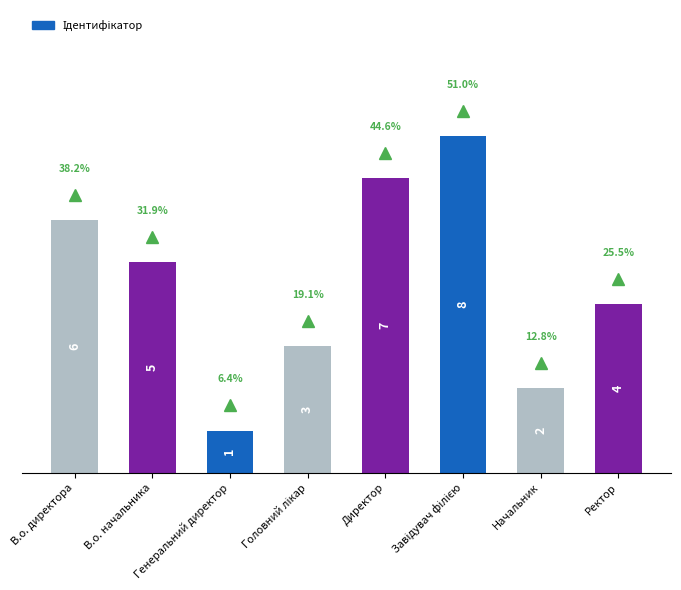

The value at Начальник is 2. True or false?

True